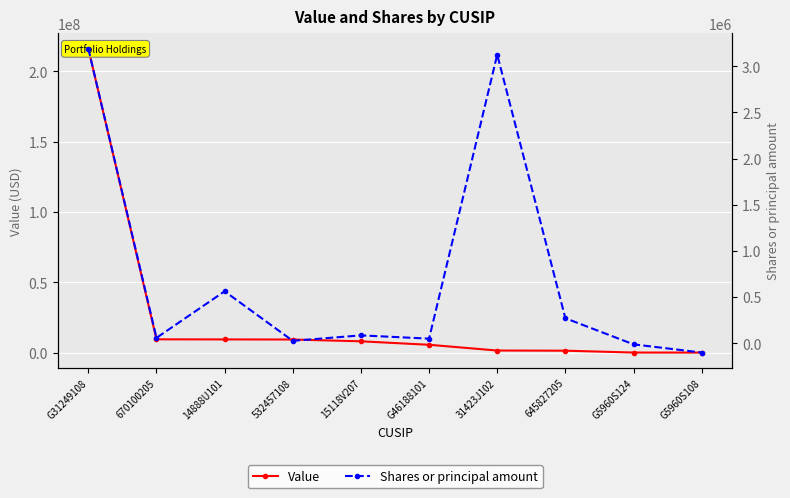

How many values in Shares or principal amount are below zero?

2